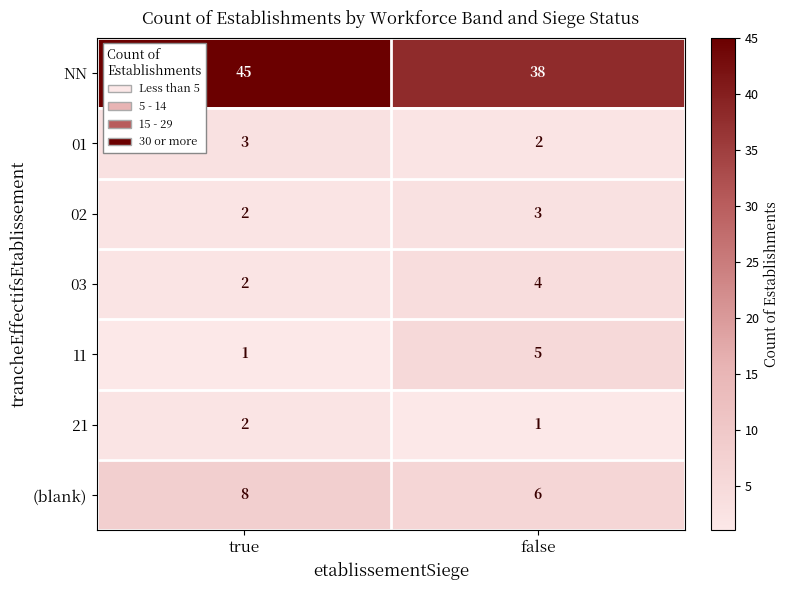

What is the spread (max minus min) of values at true?

44